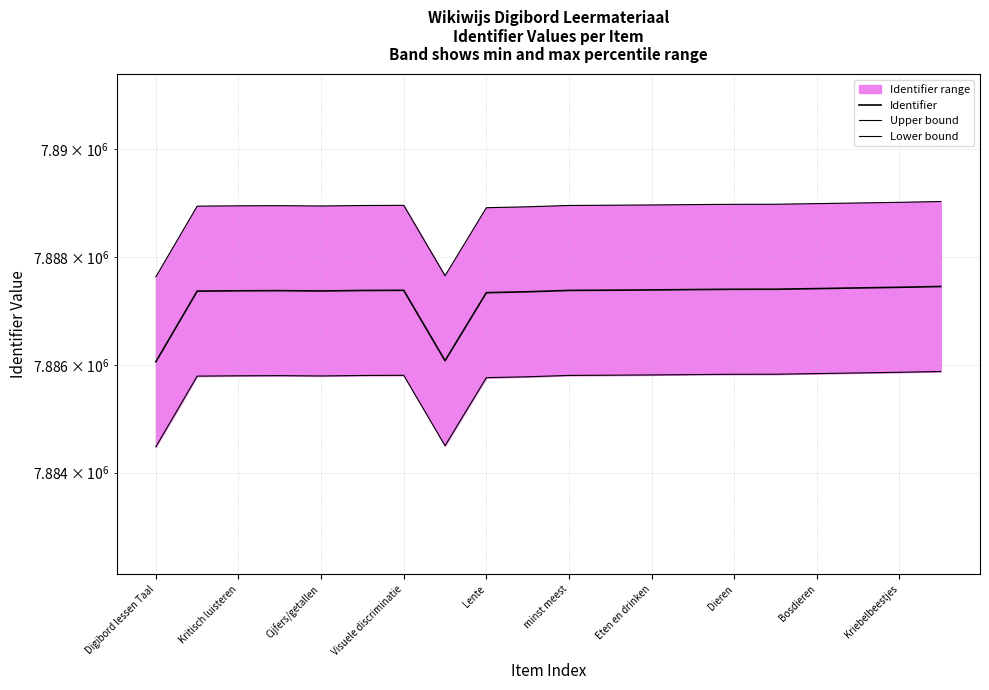

At which label is Lower bound closest to 7885179?

Lente